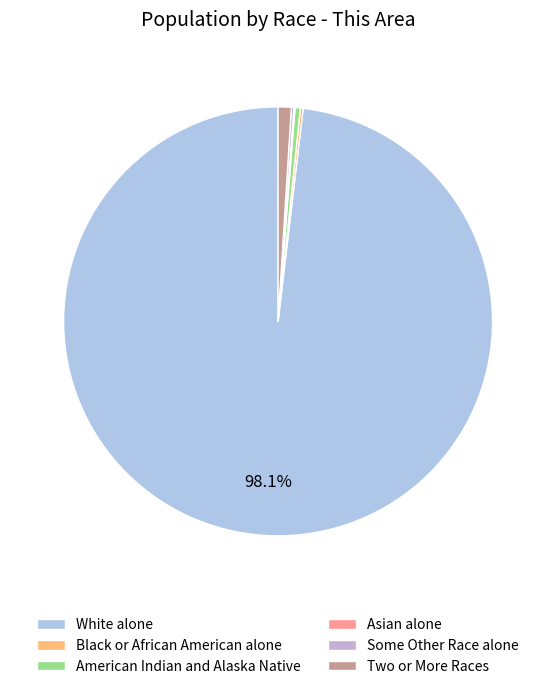

Does any single category account for the majority?

Yes